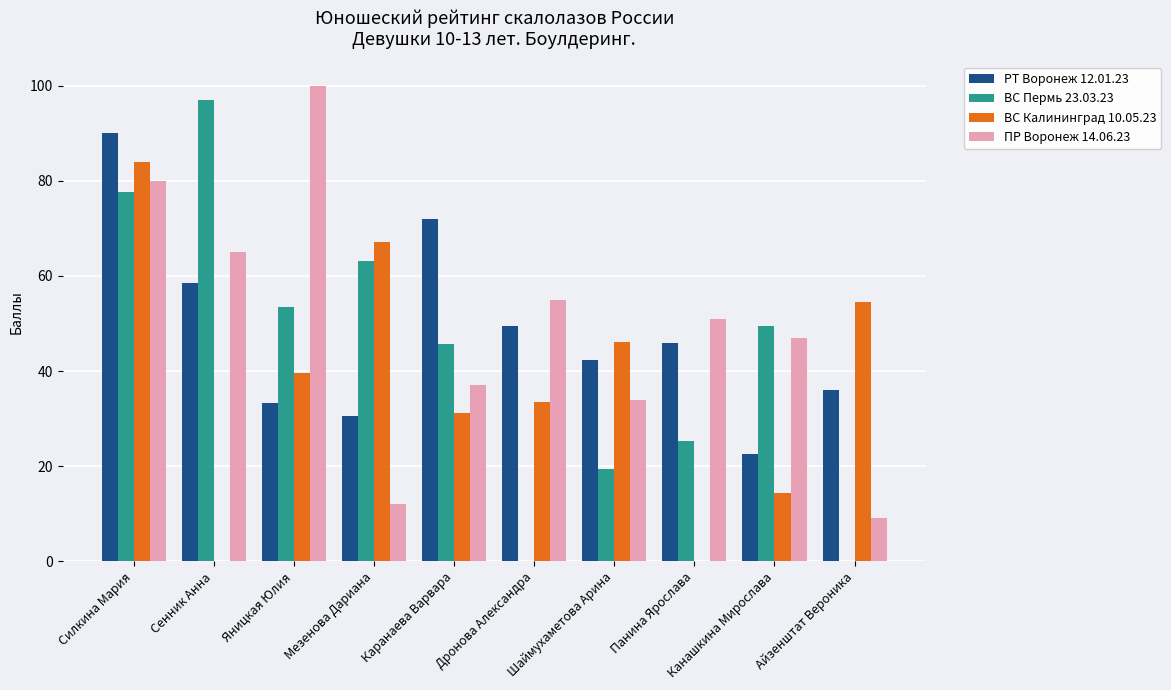

What is the sum of all ВС Калининград 10.05.23 values?

370.5